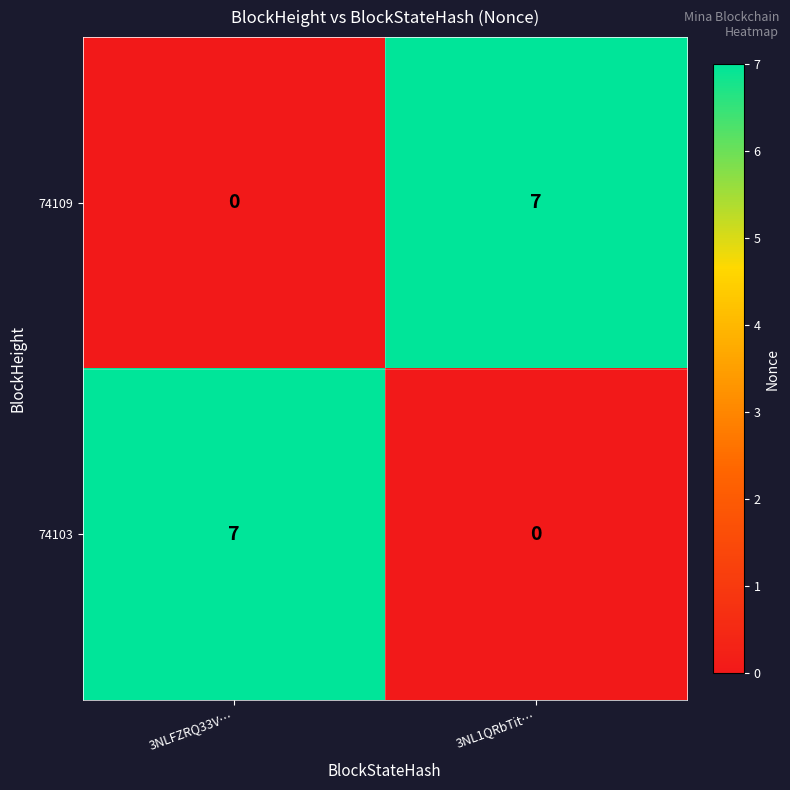

How many series are shown in this chart?

2